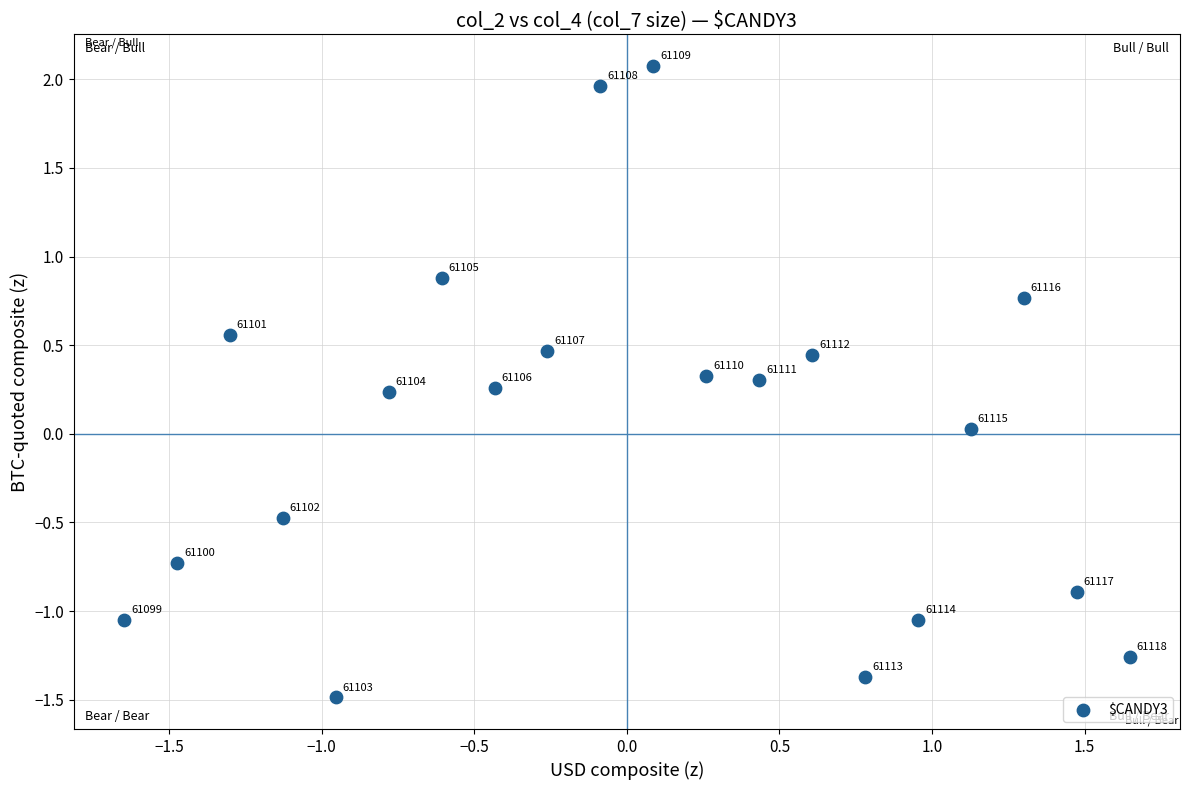

What is the range of Y values (max minus min)?

3.6